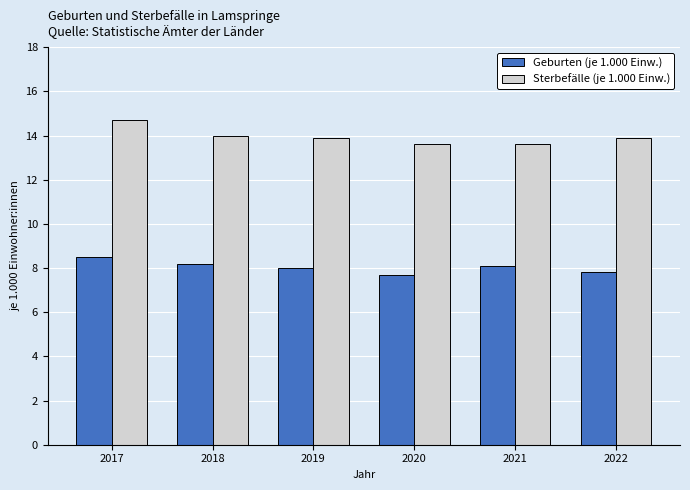

What is the highest value of the Geburten (je 1.000 Einw.) series?

8.5